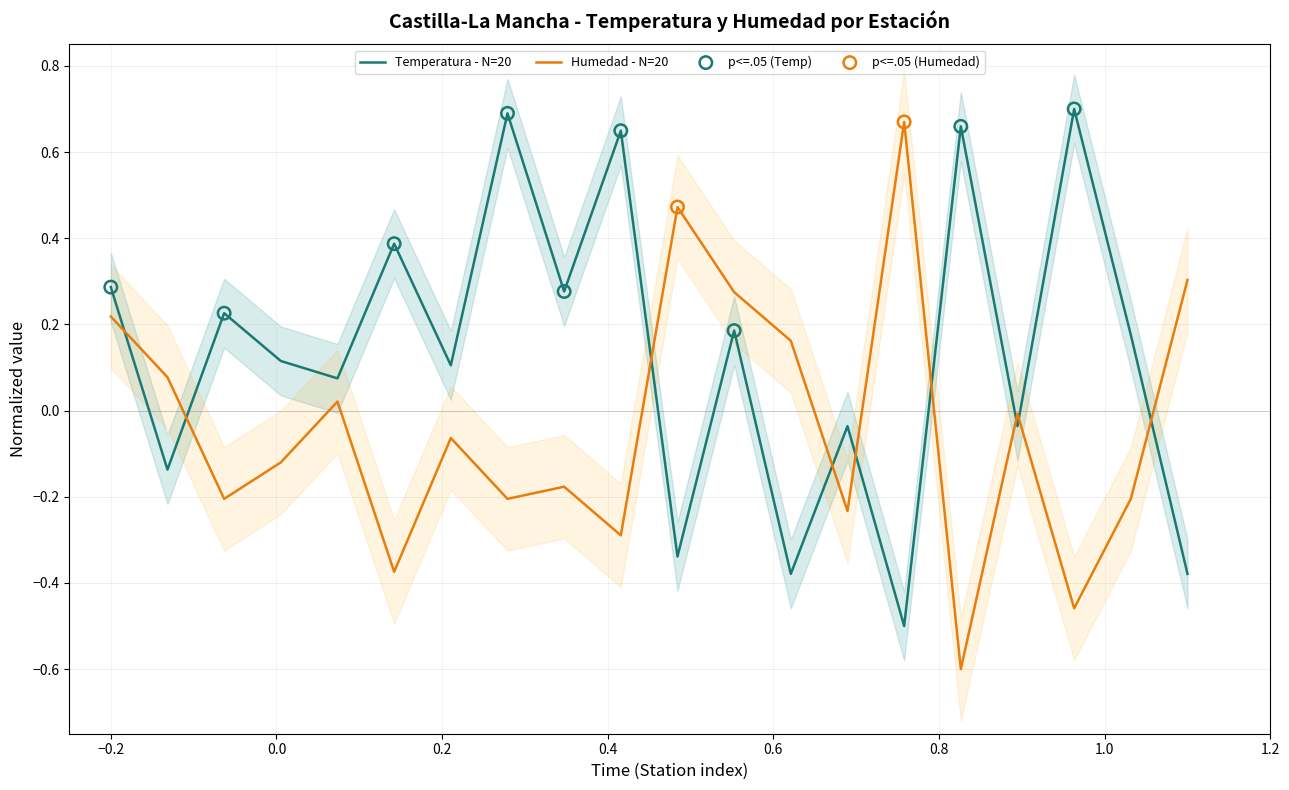

Which series ends up on top after the final intersection of Temperatura - N=20 and Humedad - N=20?

Humedad - N=20